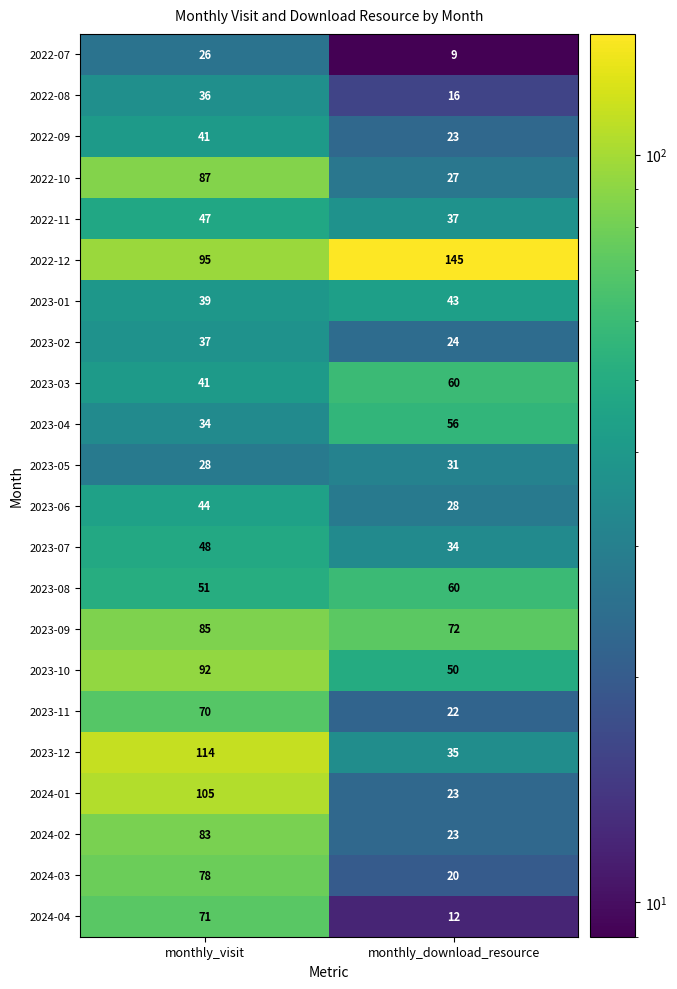

What is the spread (max minus min) of values at monthly_visit?

88